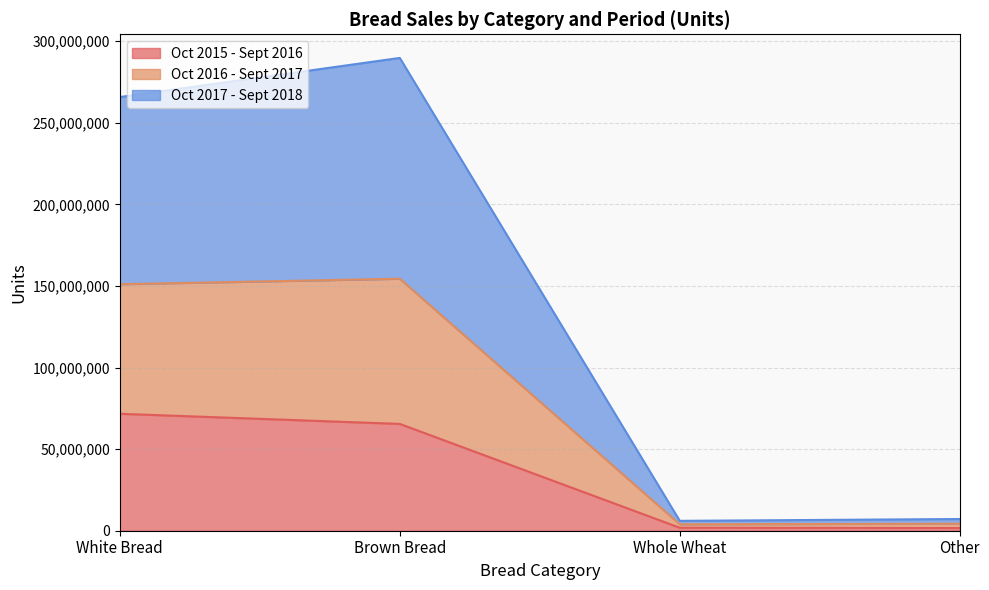

The value of Oct 2015 - Sept 2016 at White Bread is 19450421. True or false?

False